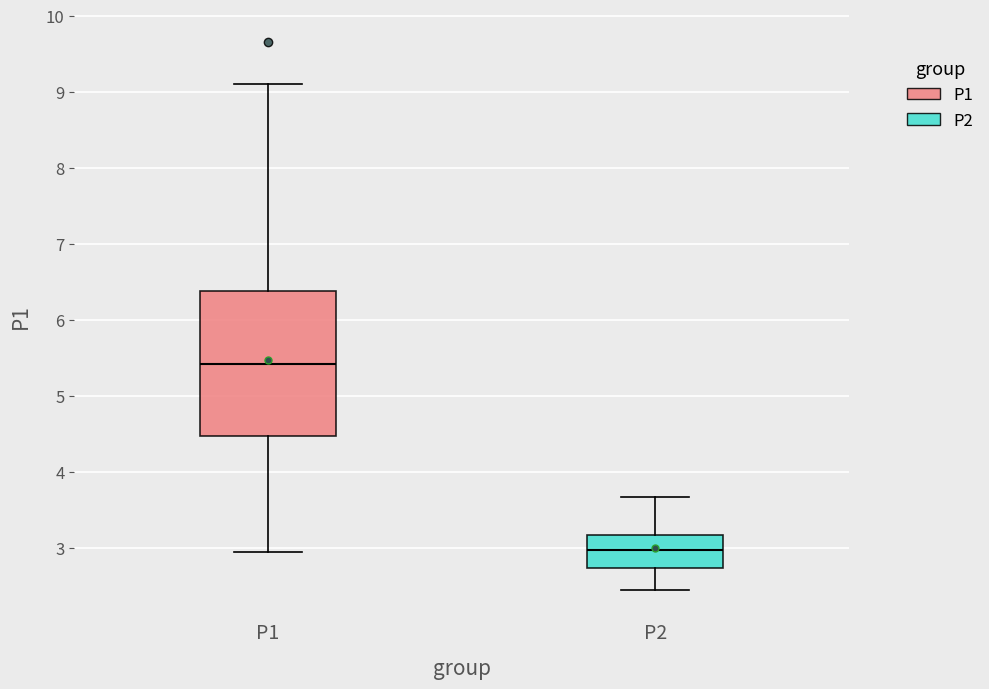

Reading left to right, read every box against the y-axis: the position of its median line, the range the box covers, and the ends of its whiskers. The values are not printed on the chart, so give them approximately, as read against the axis.

P1: median 5.4, box 4.5 to 6.4, whiskers 3.0 to 9.1
P2: median 3.0, box 2.7 to 3.2, whiskers 2.5 to 3.7